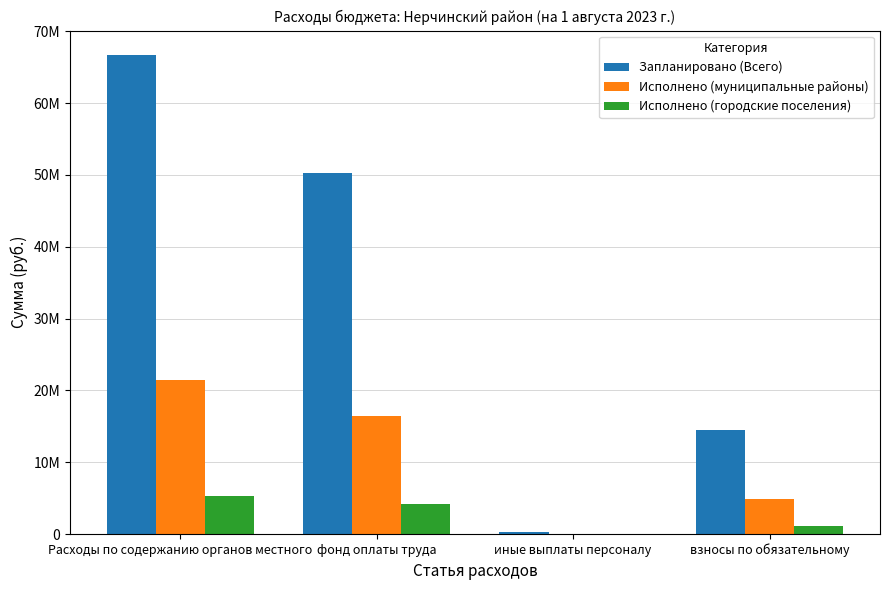

What is the sum of all Исполнено (городские поселения) values?

10619286.8